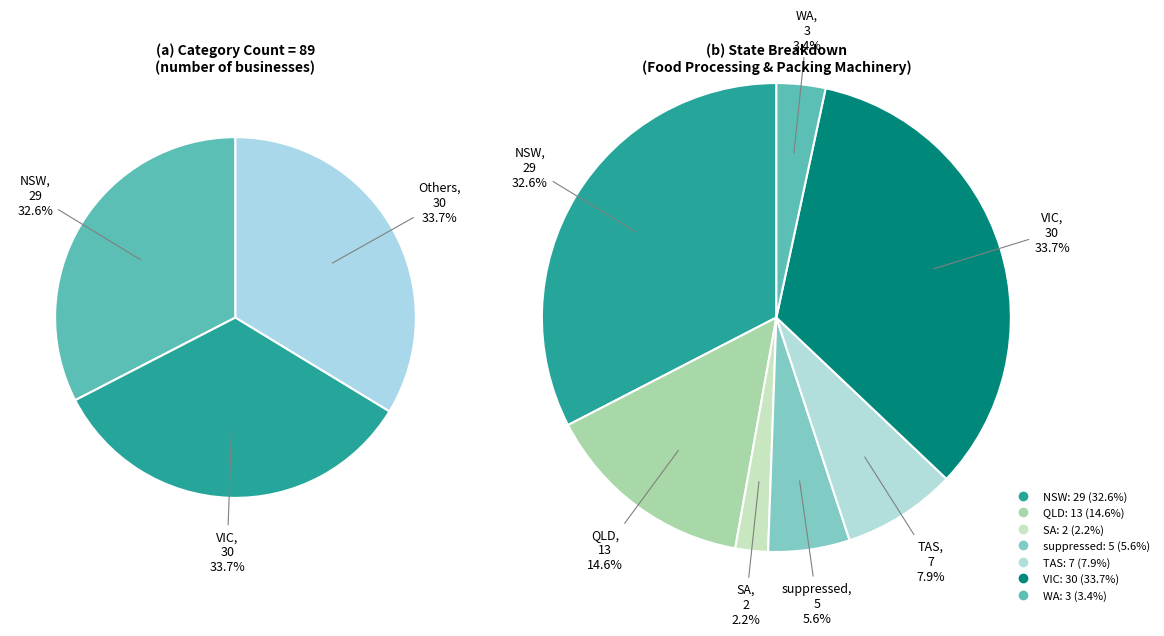

To the nearest percent, what is the combined percentage of suppressed and TAS?

13%